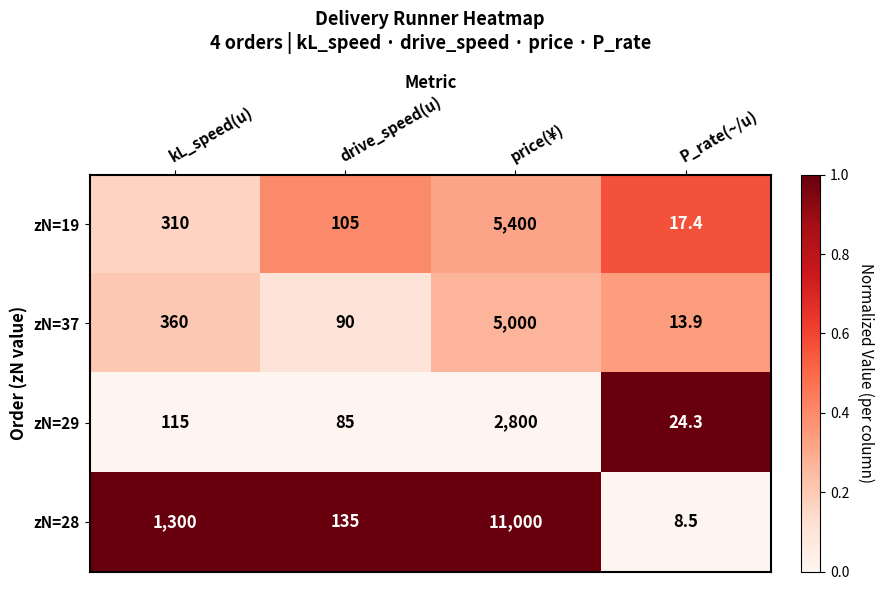

At which category is the sum across all series the highest?

price(¥)